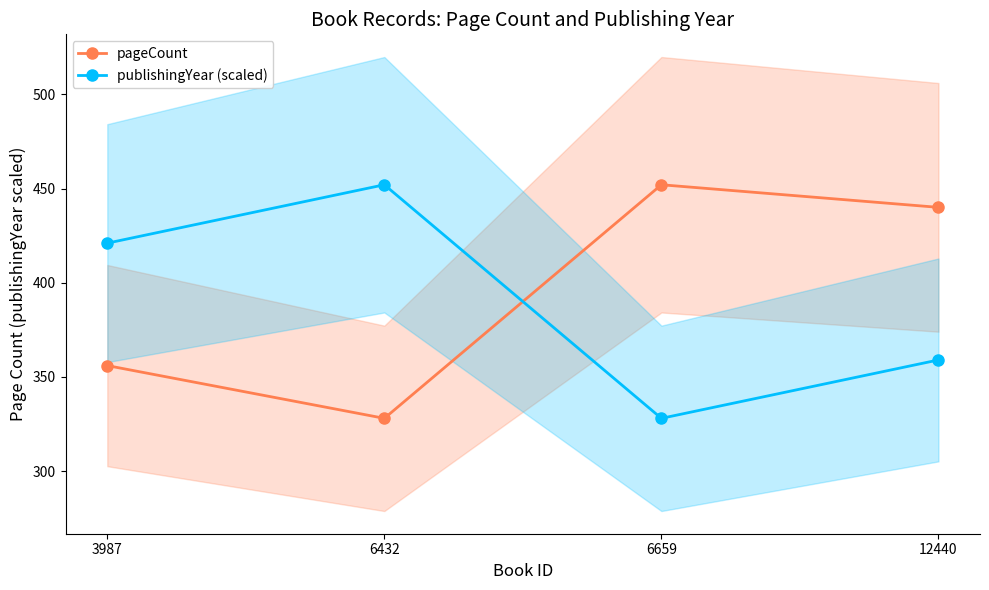

How many data points in publishingYear (scaled) are above 421?

1